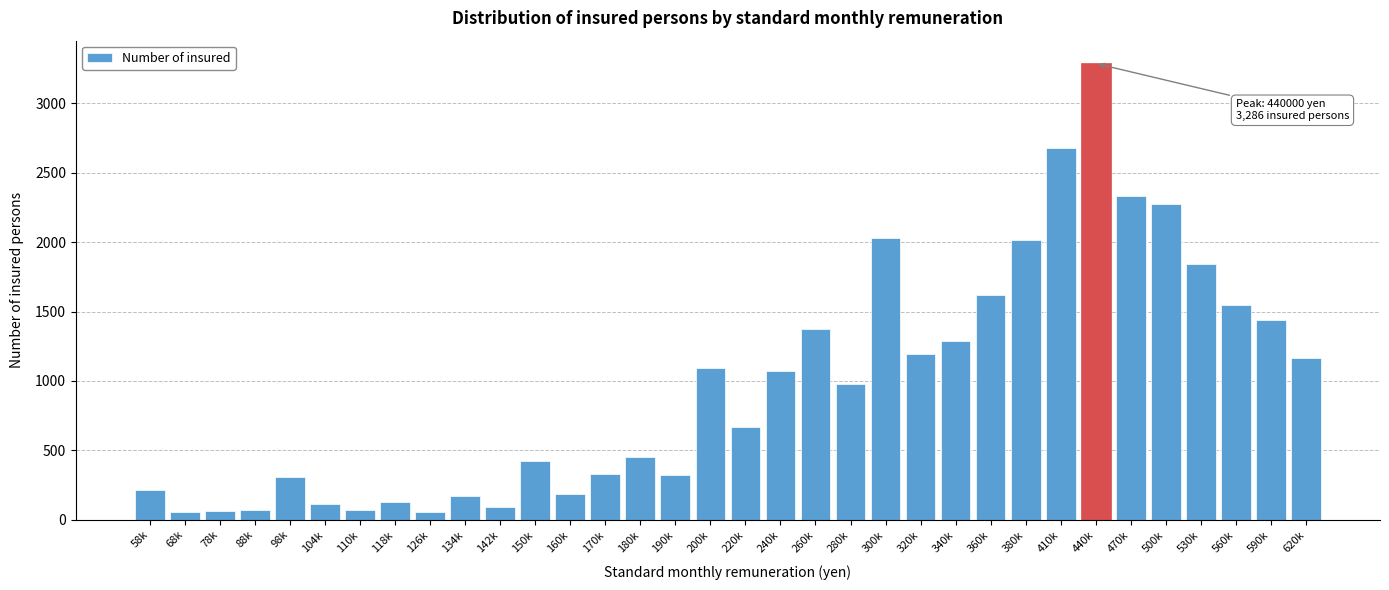

True or false: the data shows 116 at 104k.

True